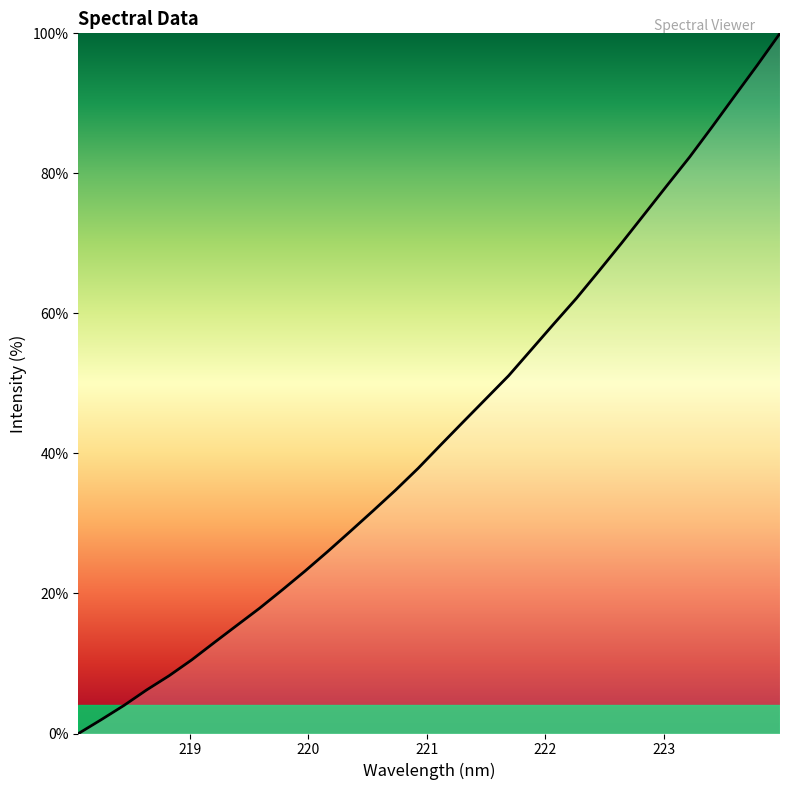

What is the greatest value displayed?

100.0